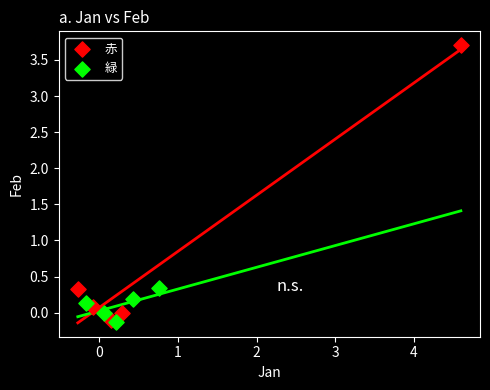

Which series has the largest Y range (max minus min)?

赤